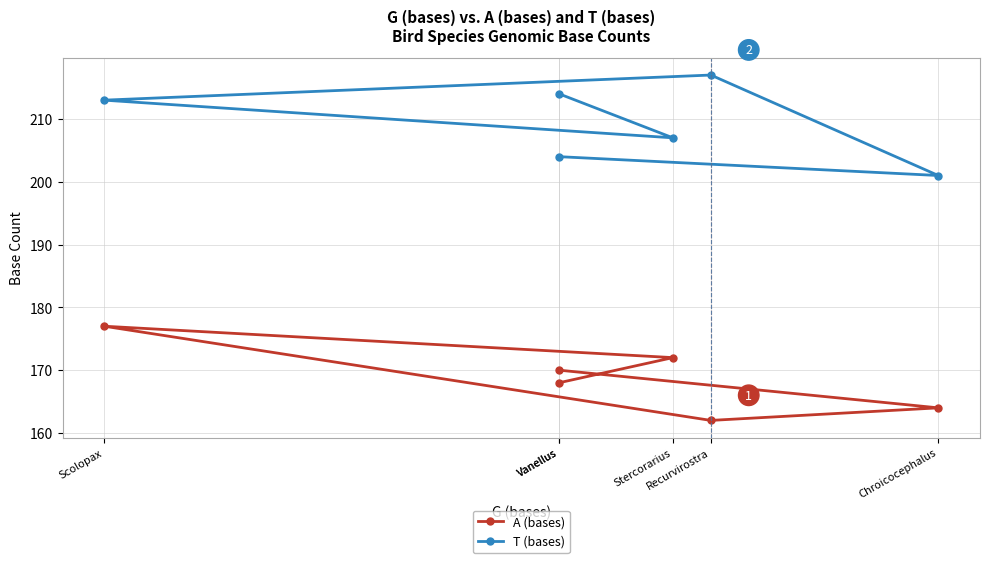

How many values in the T (bases) series exceed 213?

2